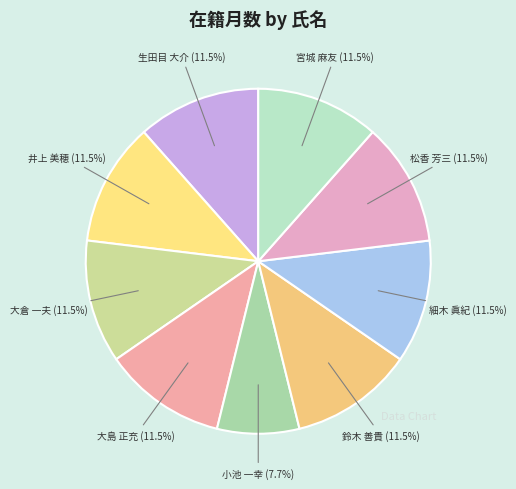

How many slices are in this pie chart?

9